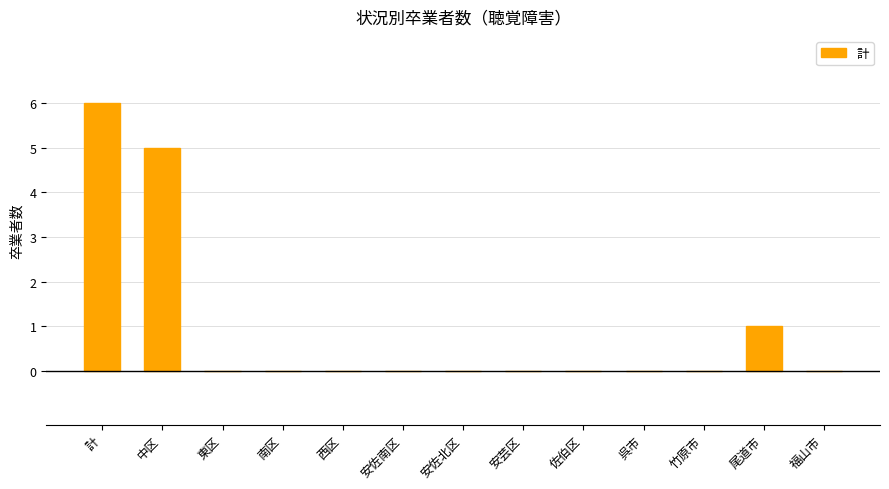

What is the greatest value displayed?

6